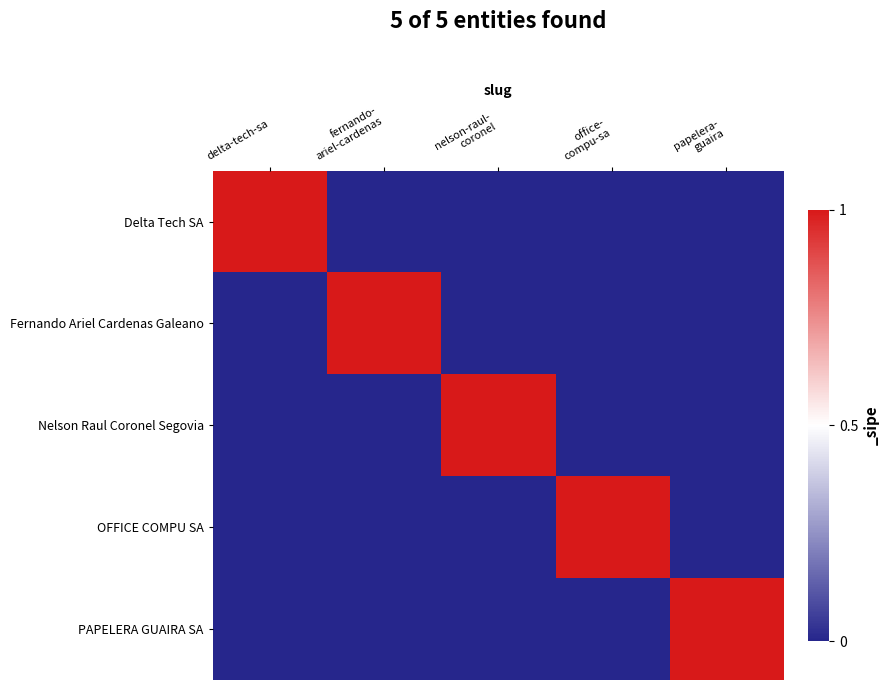

Reading right to left, what are all the values shown in this chart?

Delta Tech SA: papelera-
guaira=0	office-
compu-sa=0	nelson-raul-
coronel=0	fernando-
ariel-cardenas=0	delta-tech-sa=1
Fernando Ariel Cardenas Galeano: papelera-
guaira=0	office-
compu-sa=0	nelson-raul-
coronel=0	fernando-
ariel-cardenas=1	delta-tech-sa=0
Nelson Raul Coronel Segovia: papelera-
guaira=0	office-
compu-sa=0	nelson-raul-
coronel=1	fernando-
ariel-cardenas=0	delta-tech-sa=0
OFFICE COMPU SA: papelera-
guaira=0	office-
compu-sa=1	nelson-raul-
coronel=0	fernando-
ariel-cardenas=0	delta-tech-sa=0
PAPELERA GUAIRA SA: papelera-
guaira=1	office-
compu-sa=0	nelson-raul-
coronel=0	fernando-
ariel-cardenas=0	delta-tech-sa=0